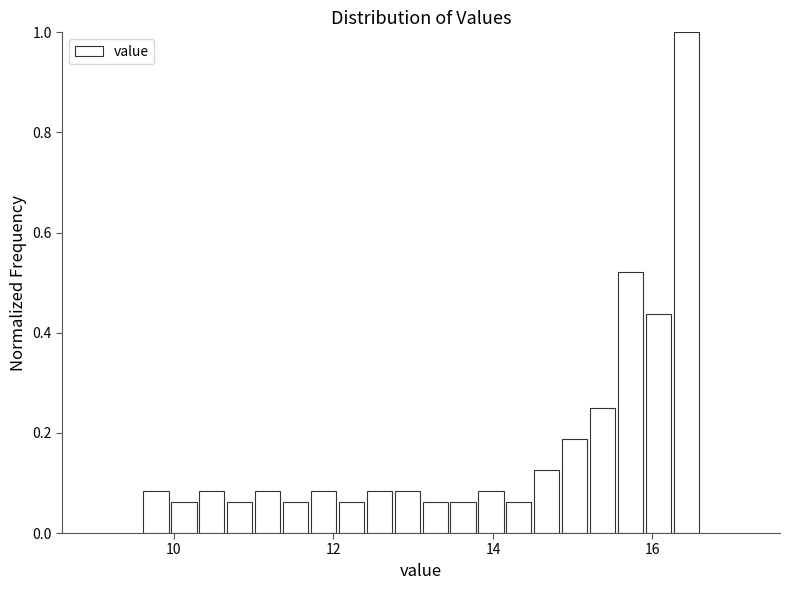

Around what value on the x-axis is the tallest bar? Give the approximate position of its centre, as read against the axis.

16.4